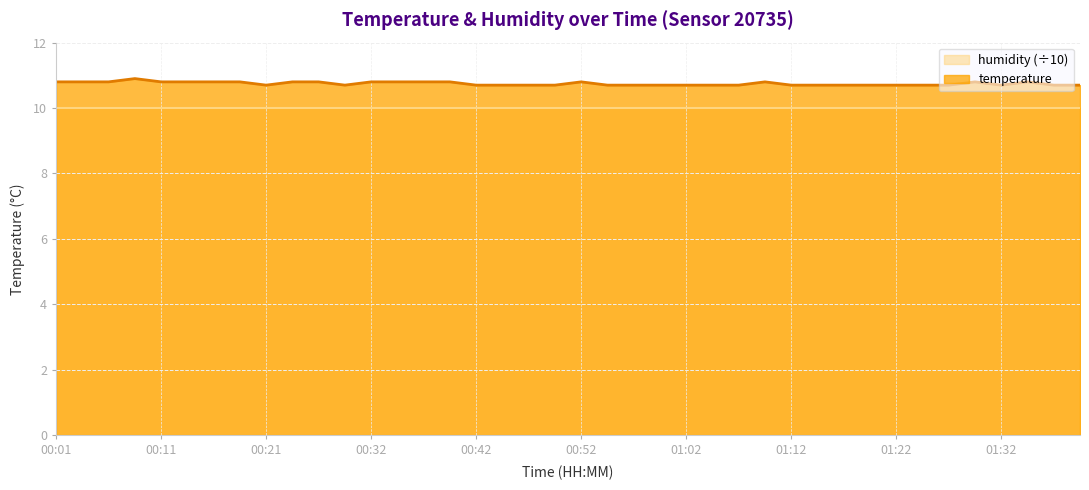

How many points are lower than both their immediate neighbors (excluding endpoints)?

3